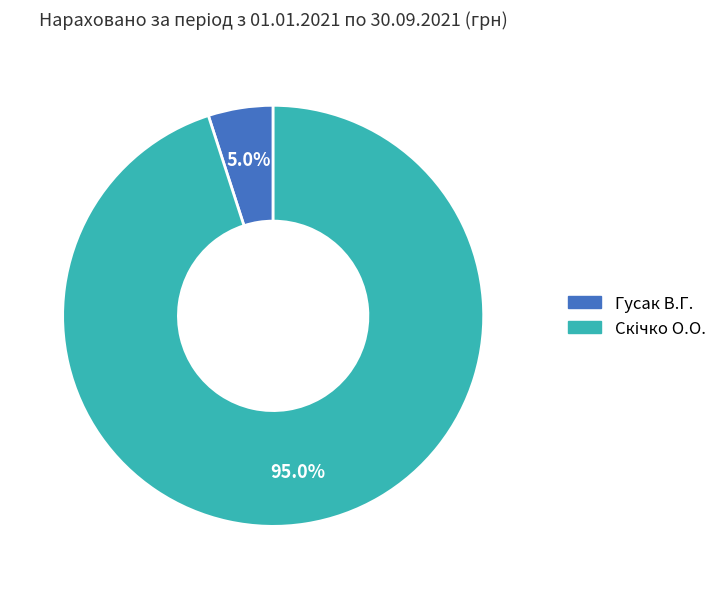

Does any single category account for the majority?

Yes